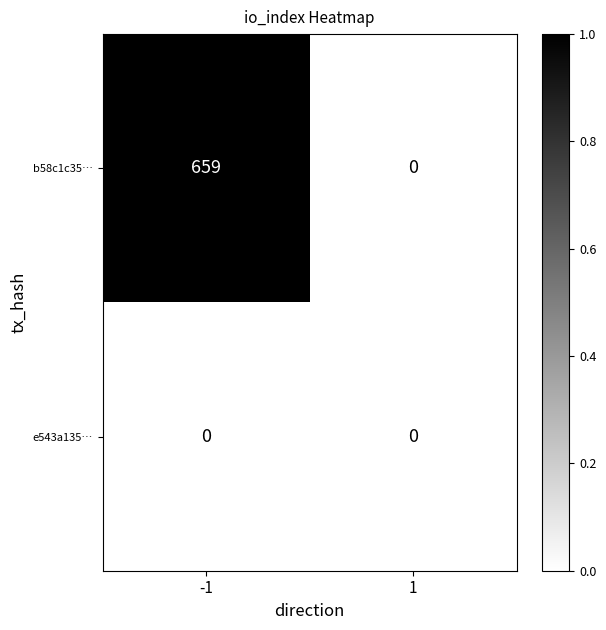

What is the maximum value for b58c1c35…?

659